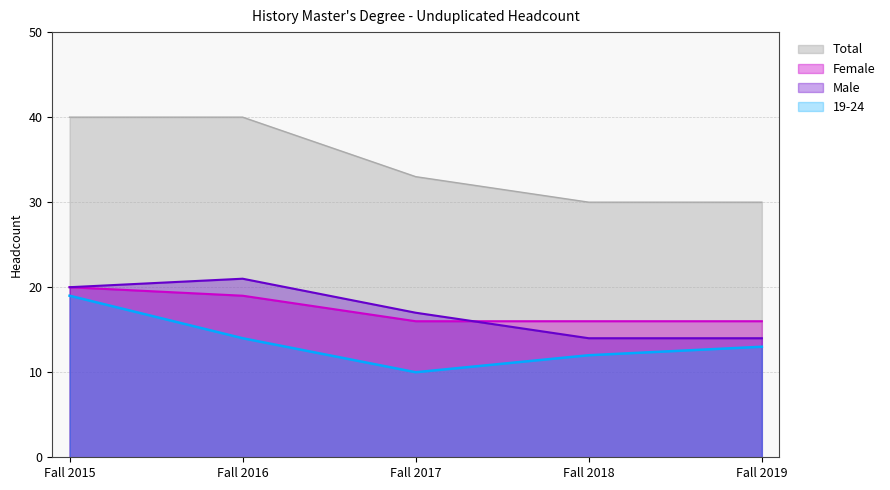

What is the difference between the 19-24 values at Fall 2017 and Fall 2018?

2